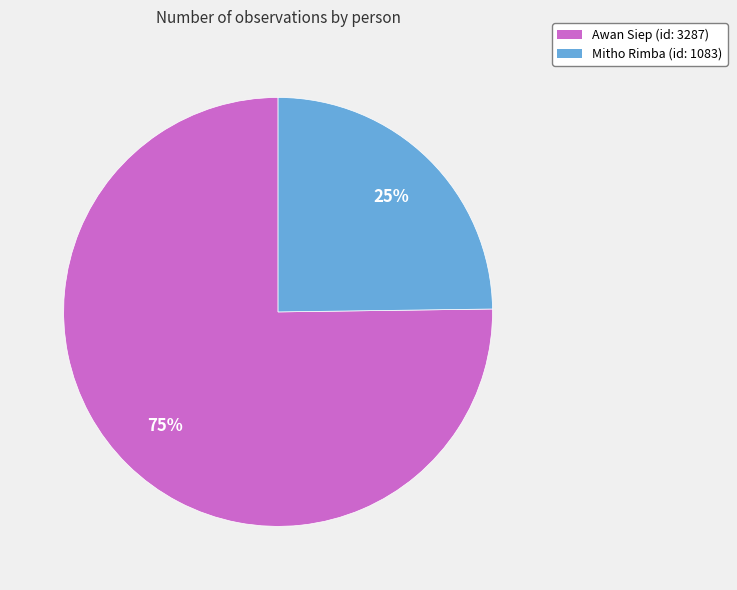

To the nearest percent, what is the difference between the largest and smallest slice percentages?

50%